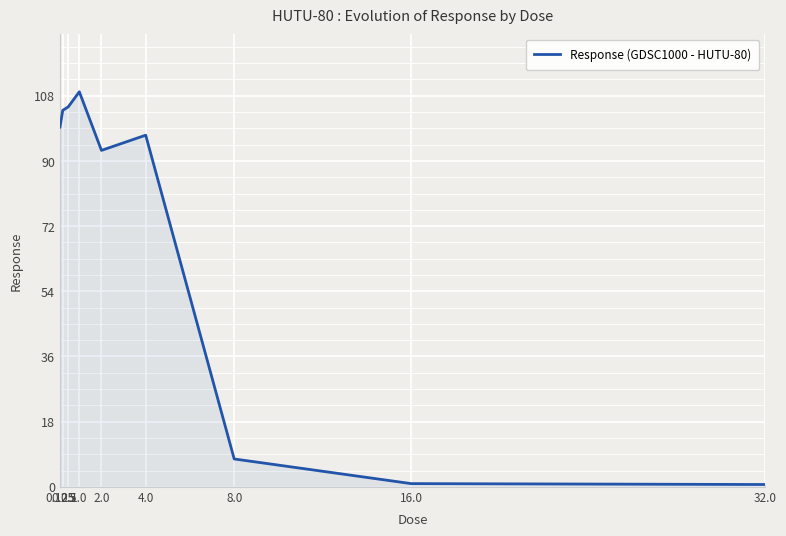

What is the minimum value shown in the chart?

0.6